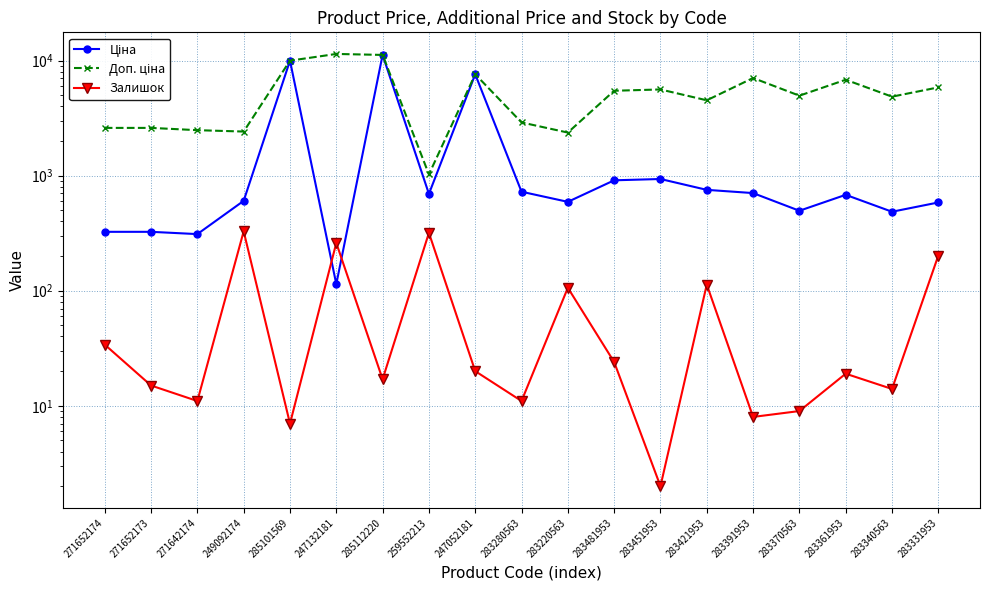

Read the Залишок value at 249092174.

328.0